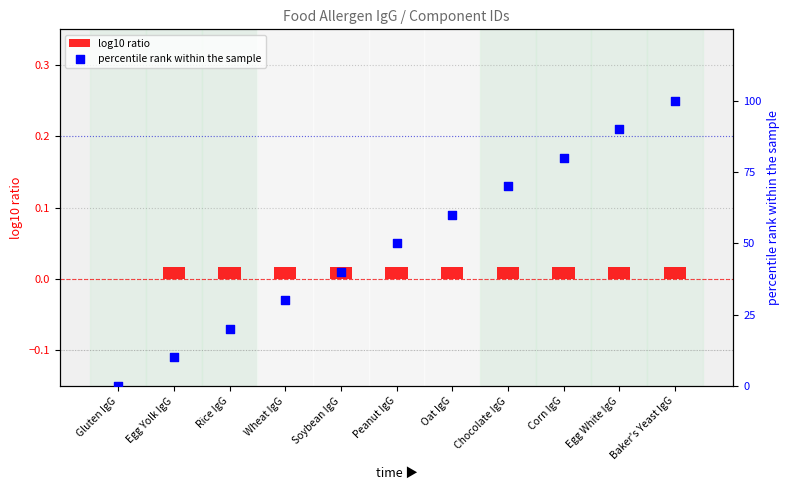

Which series reaches the minimum Y coordinate?

log10 ratio